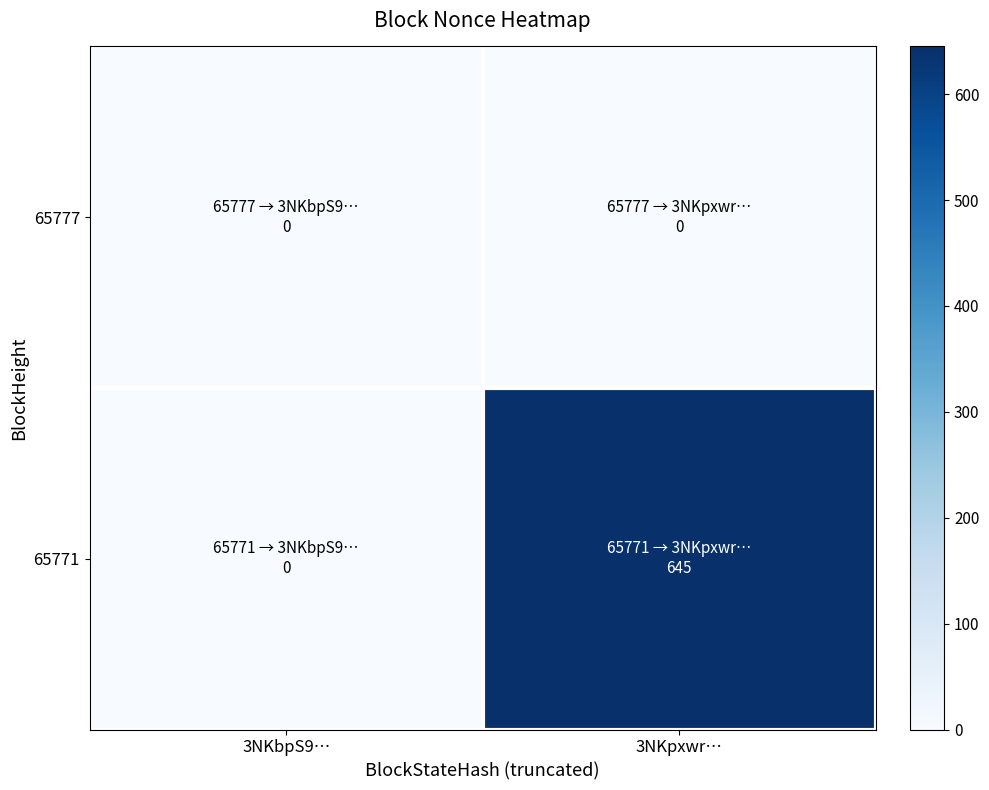

Count the number of categories in the chart.

2